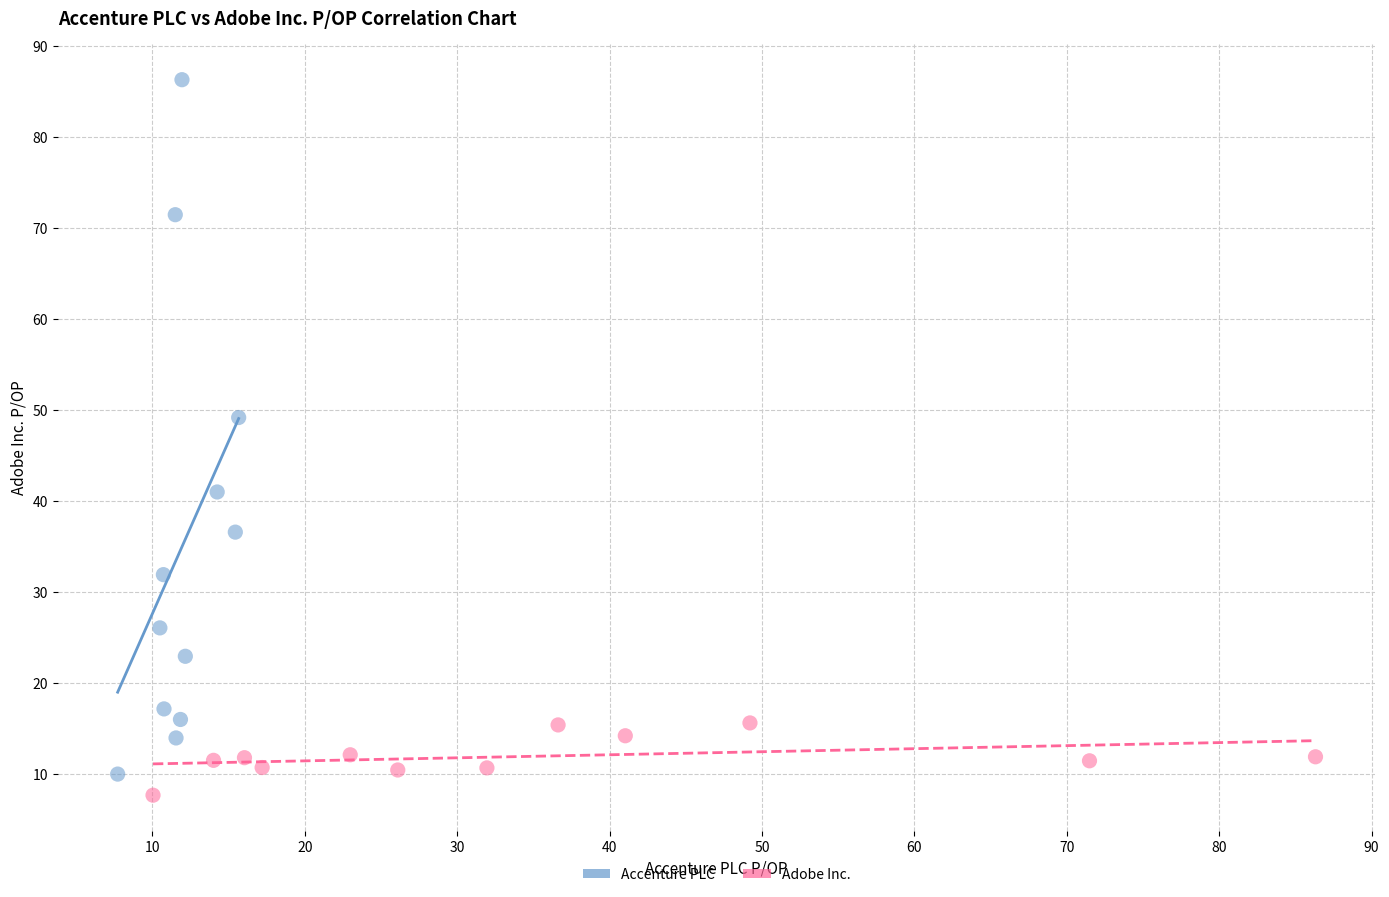

Which series contains the lowest Y value?

Adobe Inc.